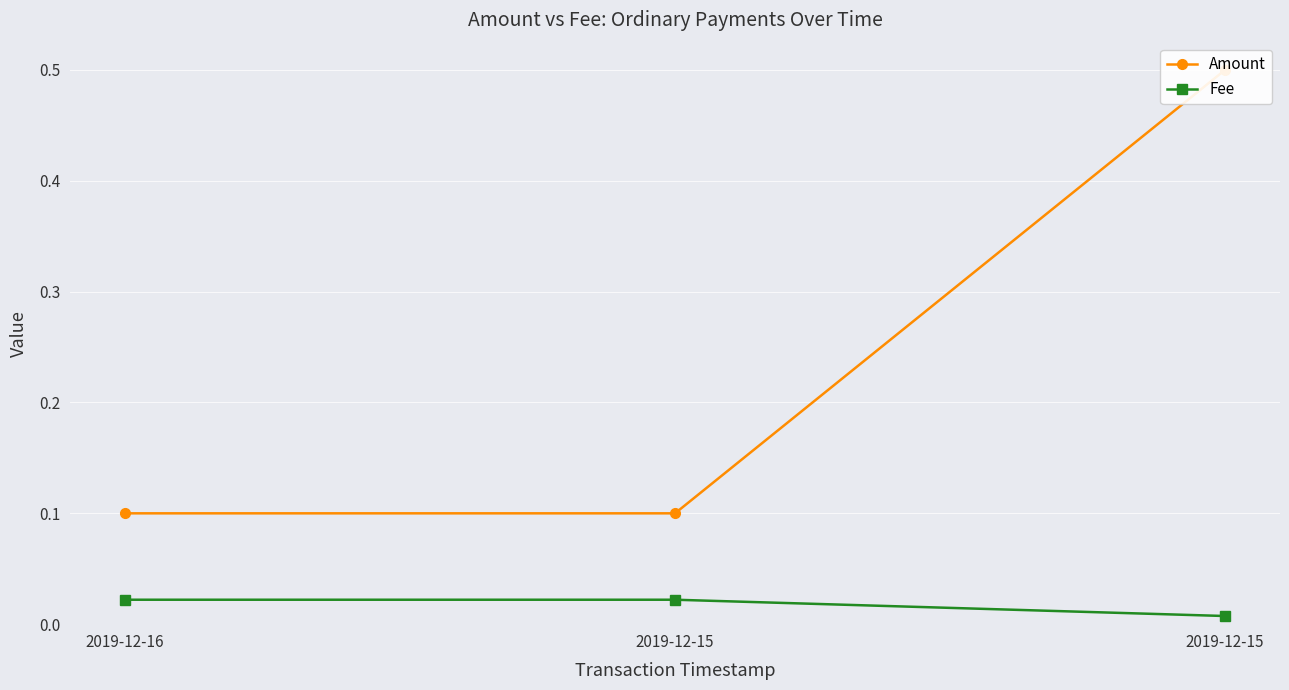

What are all the series names shown in the legend?

Amount, Fee